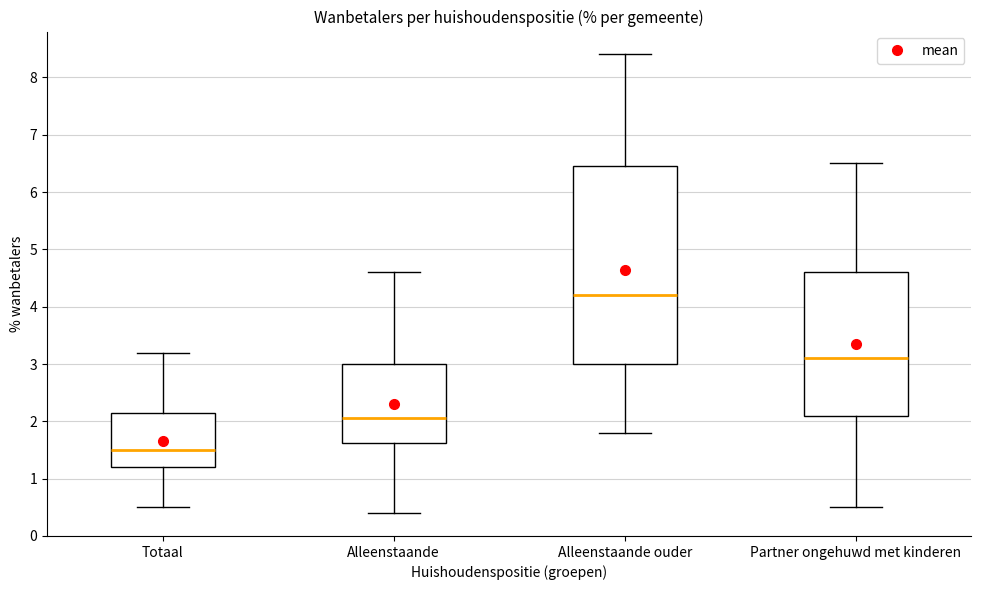

Where is the upper edge of the box for Partner ongehuwd met kinderen on the y-axis? The values are not printed on the chart, so give them approximately, as read against the axis.

4.6